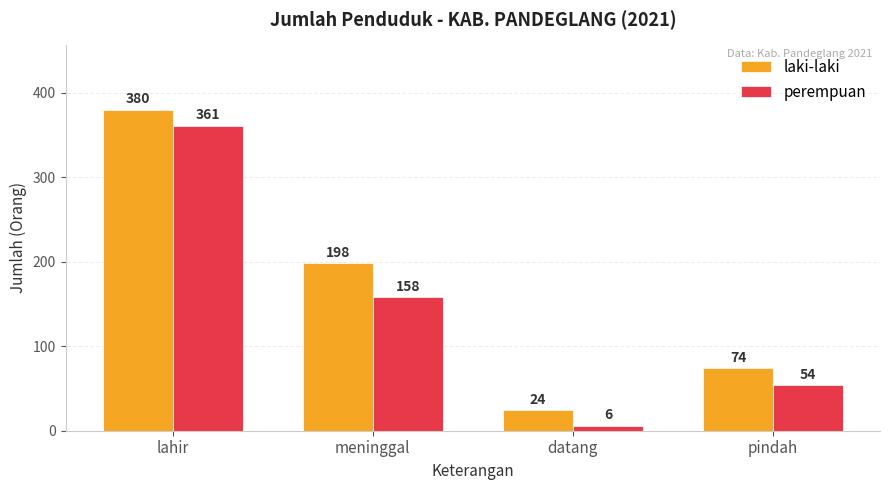

Reading left to right, extract all data points from this chart.

laki-laki: lahir=380	meninggal=198	datang=24	pindah=74
perempuan: lahir=361	meninggal=158	datang=6	pindah=54